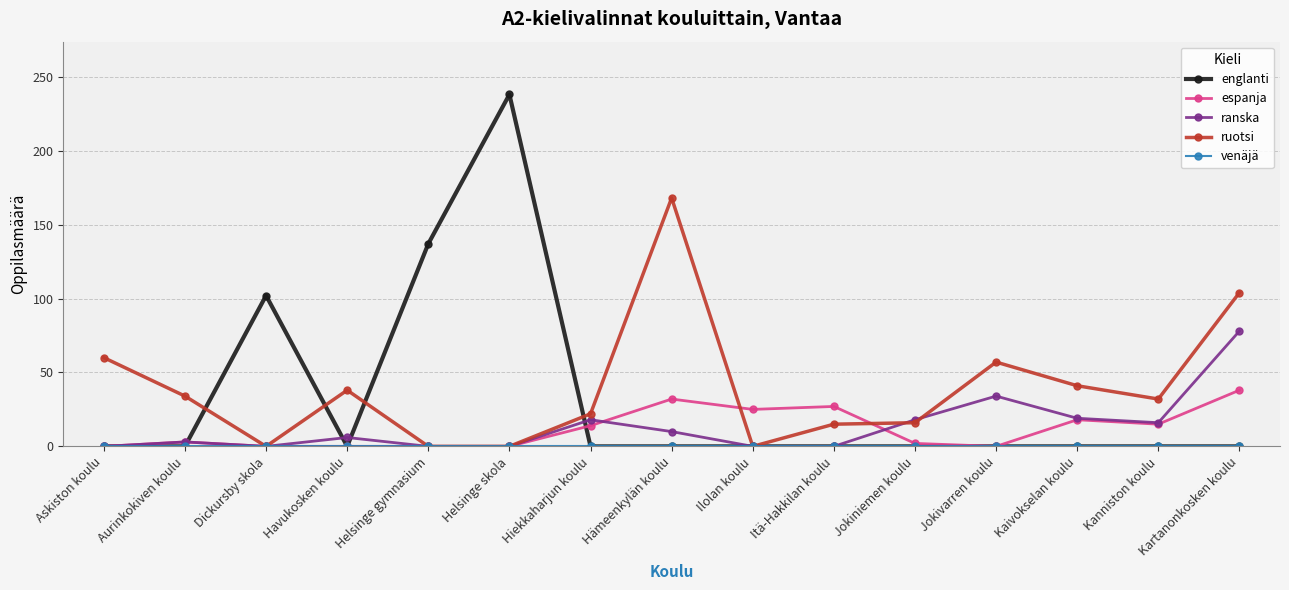

What is the maximum value shown in the chart?

238